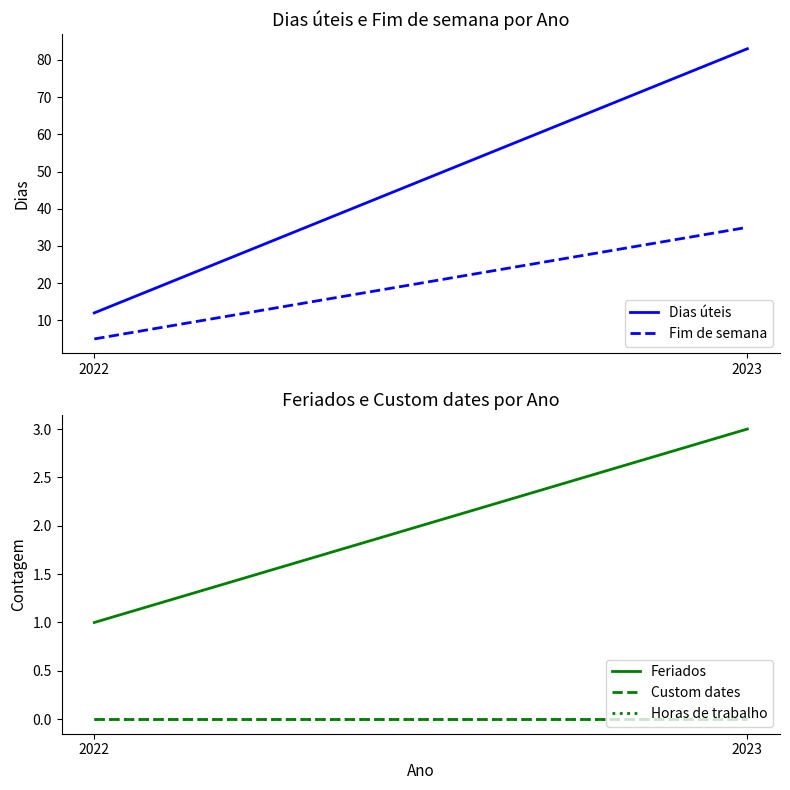

List the series in order of their peak value, highest first.

Dias úteis, Fim de semana, Feriados, Custom dates, Horas de trabalho